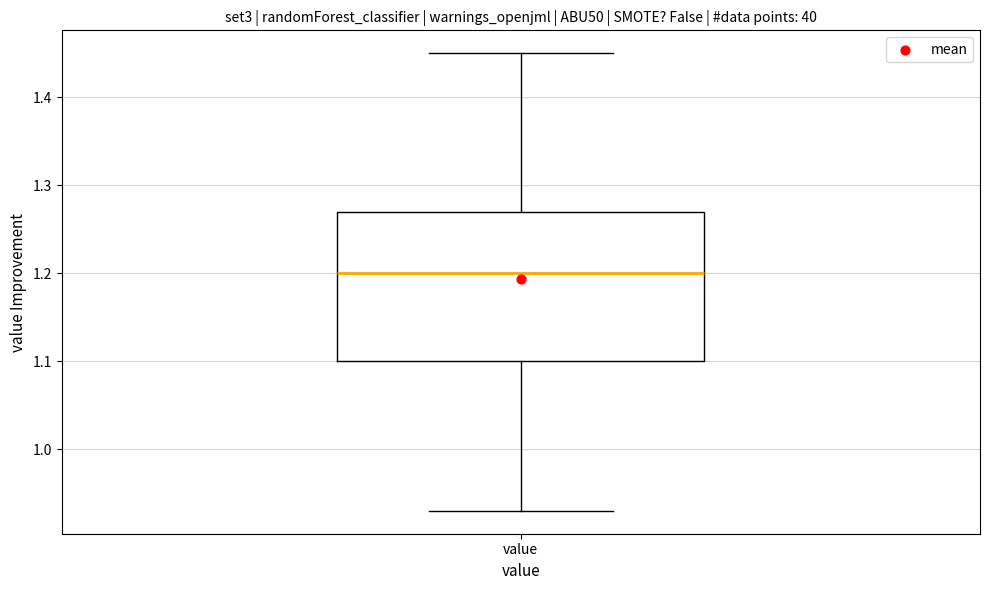

Where does the upper whisker of the box for value end on the y-axis? The values are not printed on the chart, so give them approximately, as read against the axis.

1.45